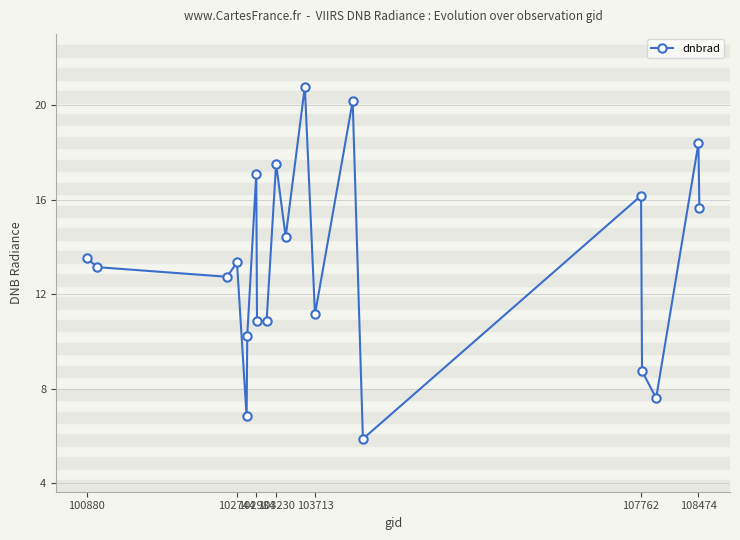

What is the difference between the maximum and minimum values?

14.9